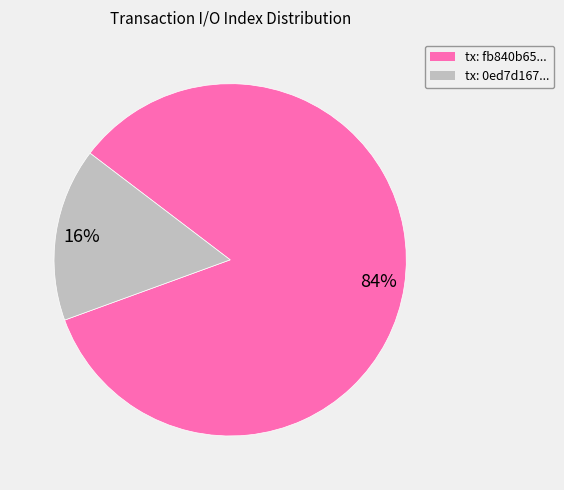

Do tx: 0ed7d167... and tx: fb840b65... together represent more than half of the pie?

Yes